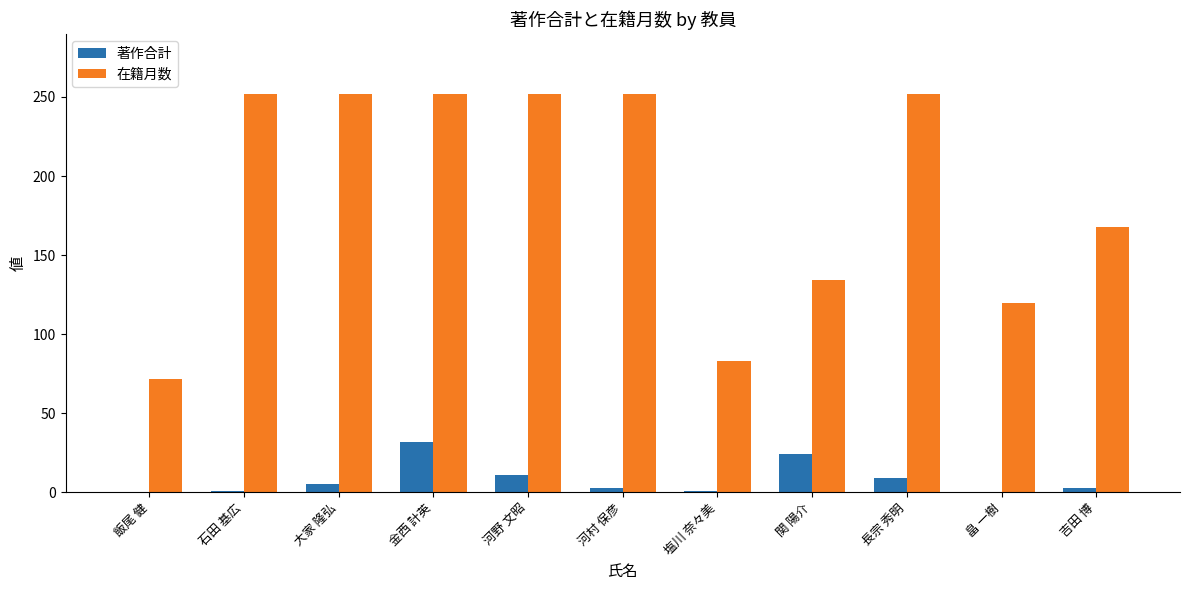

Between 塩川 奈々美 and 長宗 秀明, which series saw the biggest shift?

在籍月数